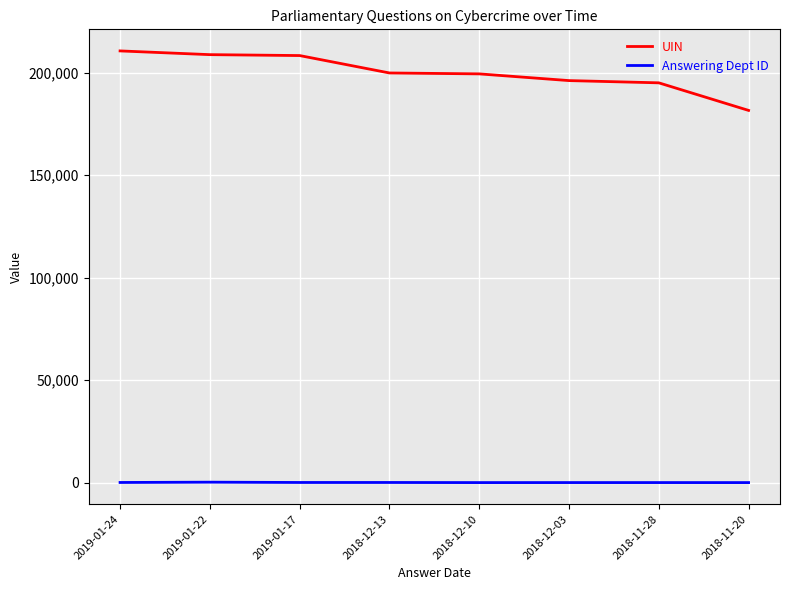

Does the chart have visible grid lines?

Yes